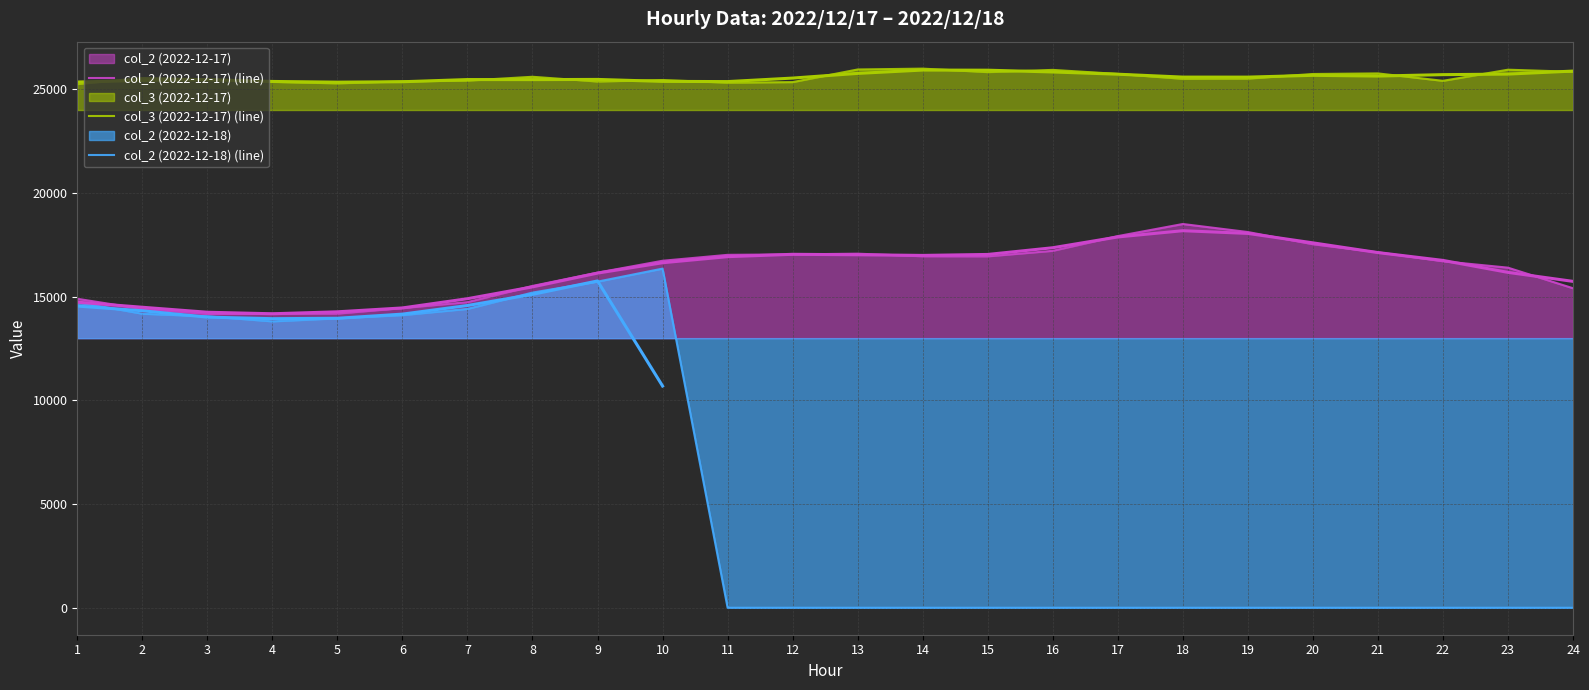

What is the average value of the col_2 (2022-12-17) (line) series?

16225